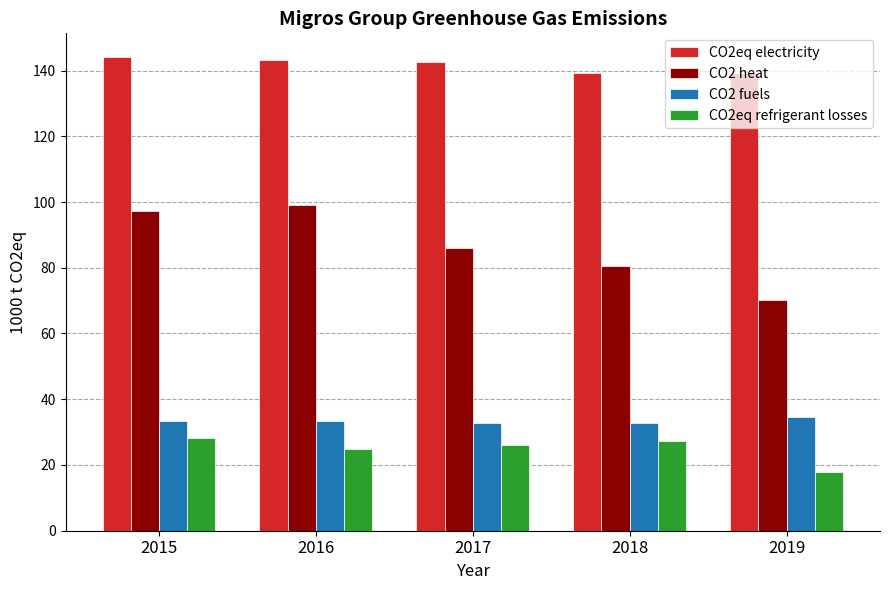

Where is CO2 heat nearest to the value 84?

2017